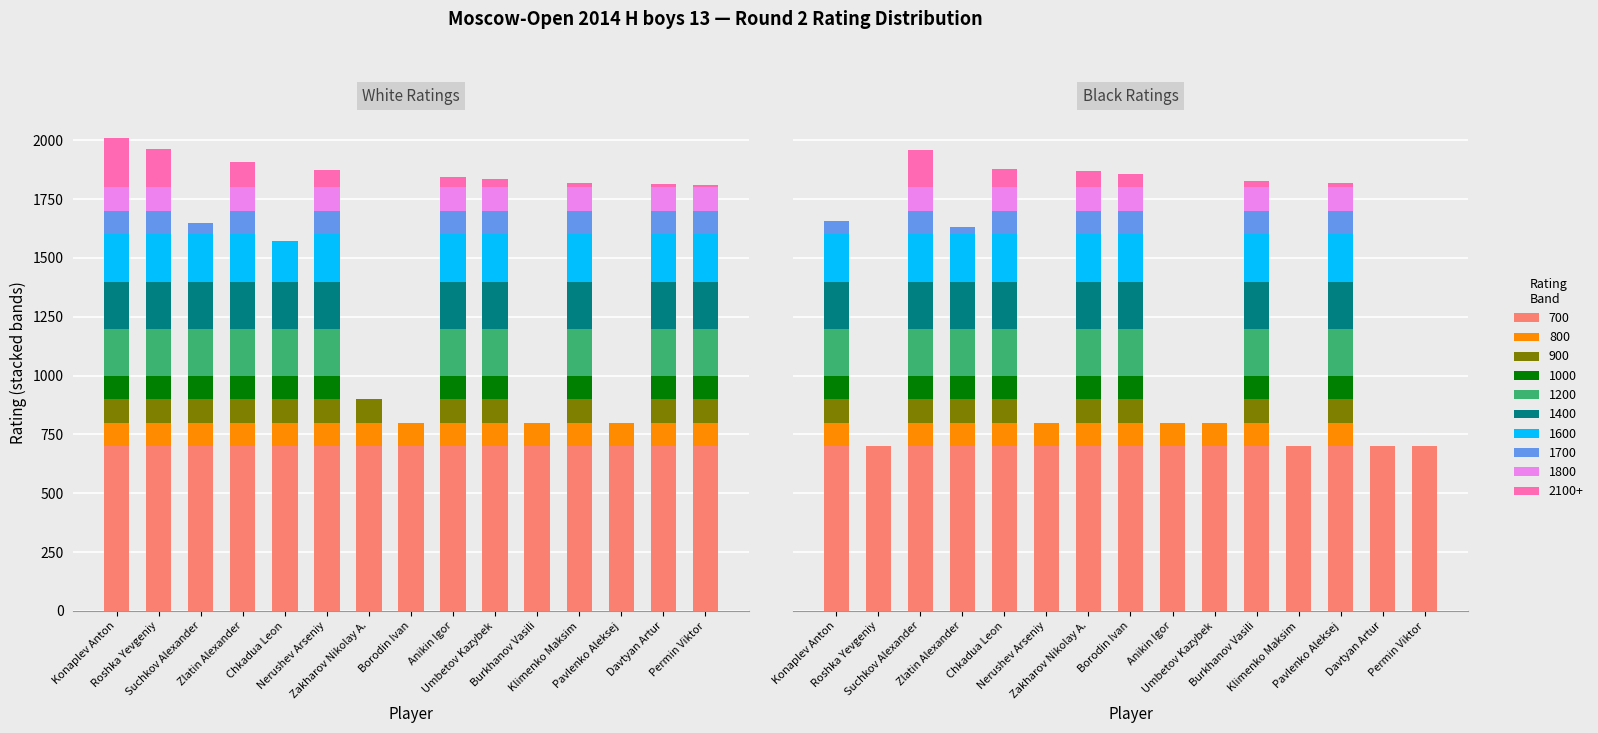

What is the label of the 13th bar from the left?

Pavlenko Aleksej